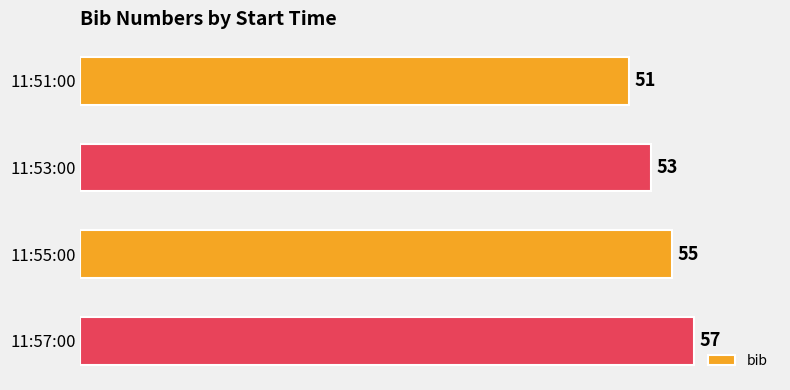

Rank the categories by value from highest to lowest.

11:57:00, 11:55:00, 11:53:00, 11:51:00